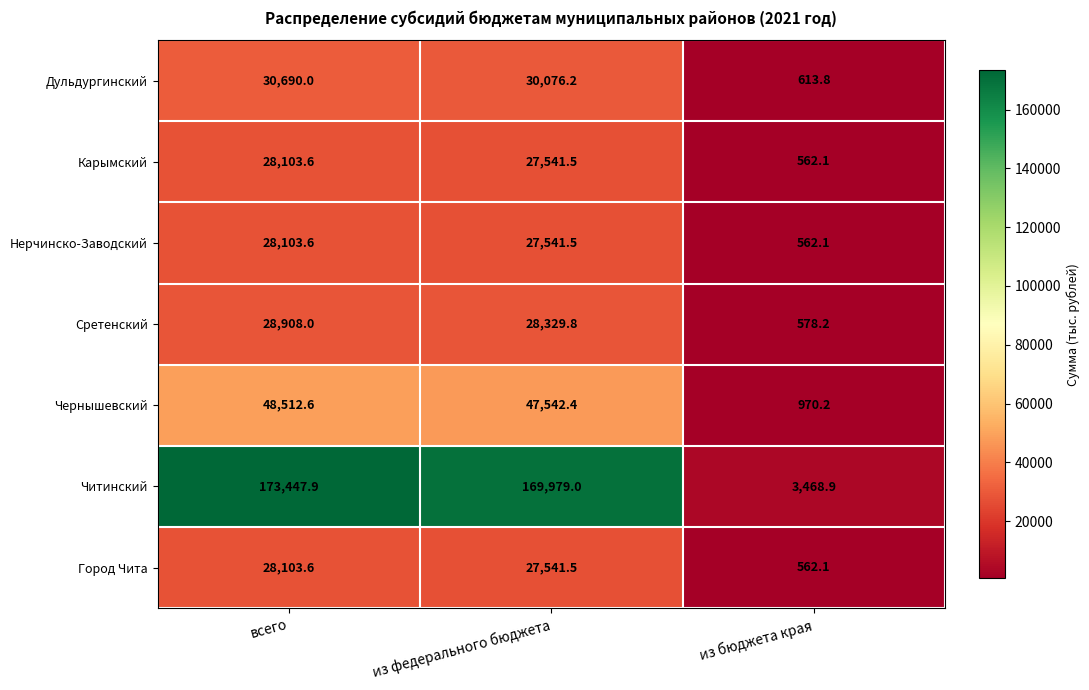

What is the difference between the Нерчинско-Заводский values at всего and из бюджета края?

27541.5